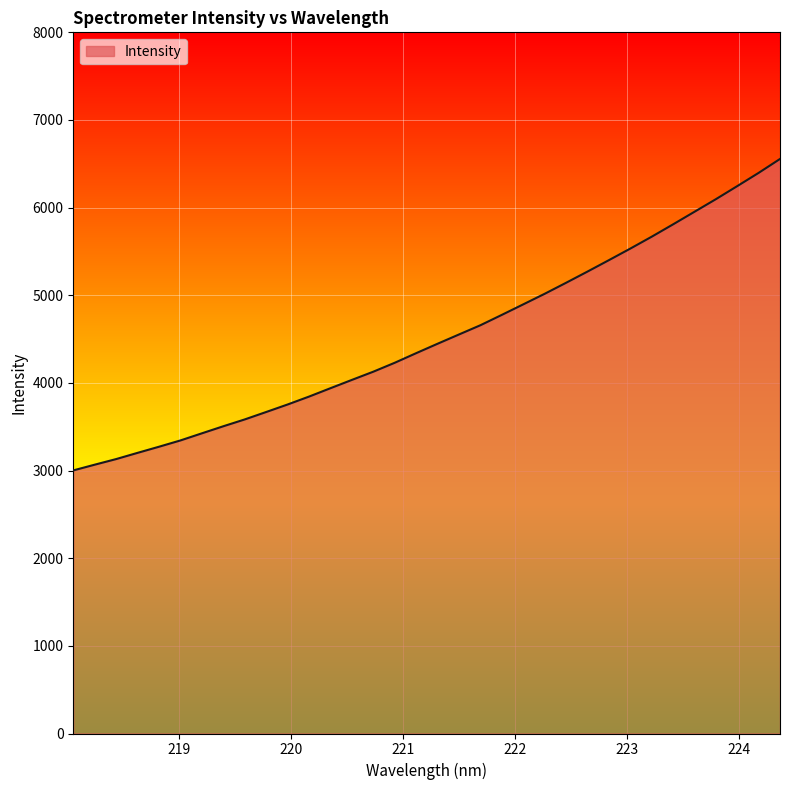

What is the greatest value displayed?

6555.2